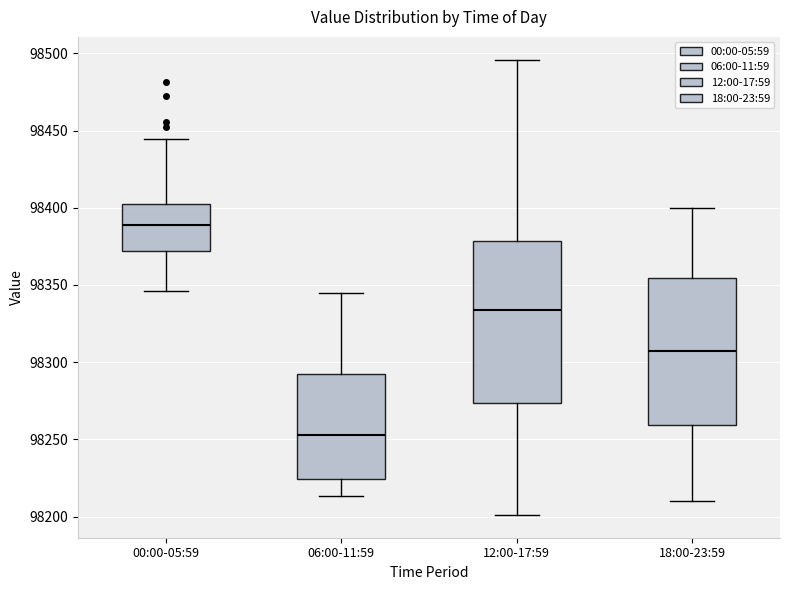

Where does the lower whisker of the box for 00:00-05:59 end on the y-axis? The values are not printed on the chart, so give them approximately, as read against the axis.

98345